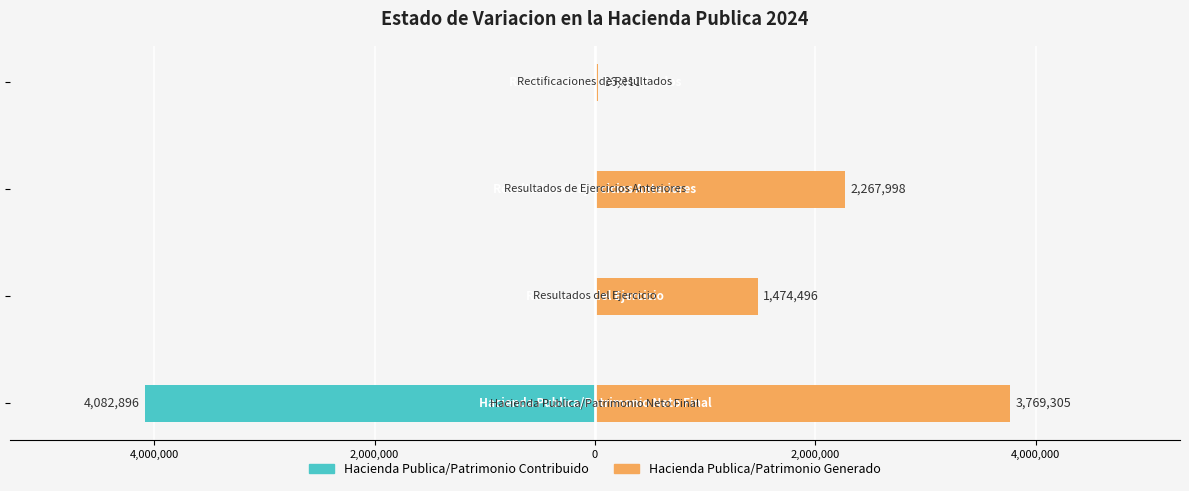

Reading left to right, what are all the values shown in this chart?

Hacienda Publica/Patrimonio Contribuido: -4082896	0	0	0
Hacienda Publica/Patrimonio Generado: 3769305	1474496	2267998	26811